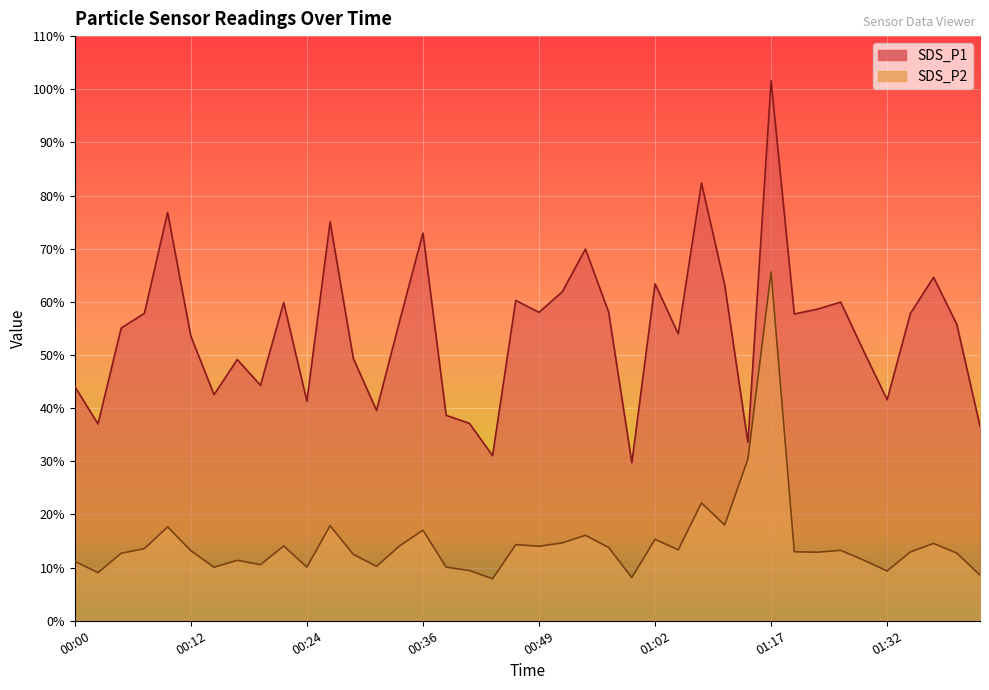

What is the total value across all series at 00:41?

46.6